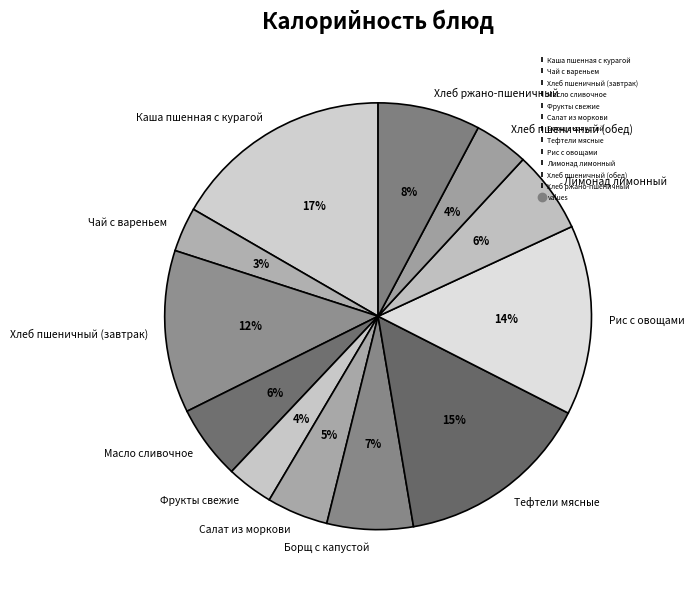

Which category has the biggest portion of the pie?

Каша пшенная с курагой